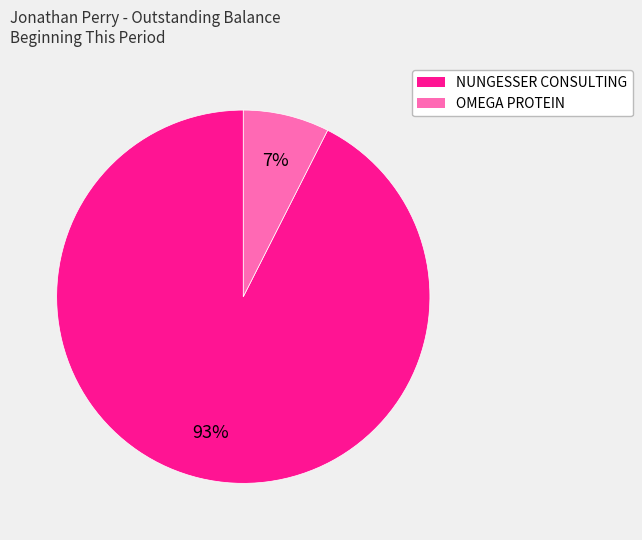

What is the majority slice?

NUNGESSER CONSULTING